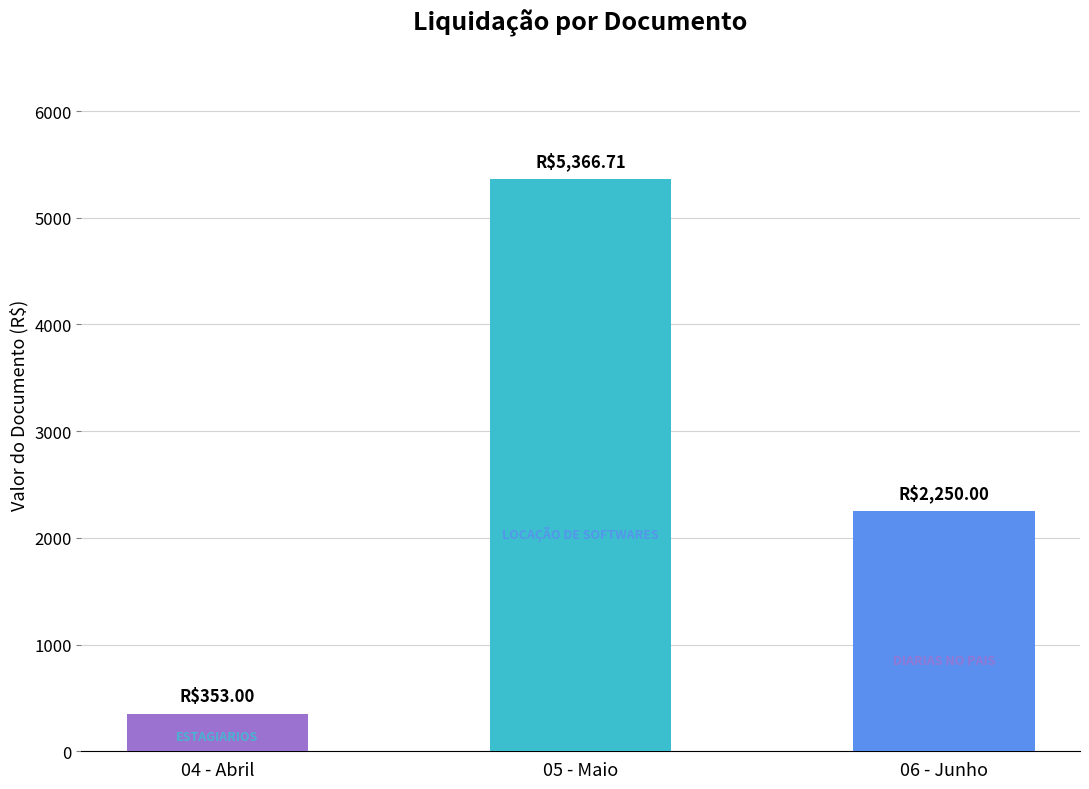

What is the change in value from 04 - Abril to 06 - Junho?

+1897.0